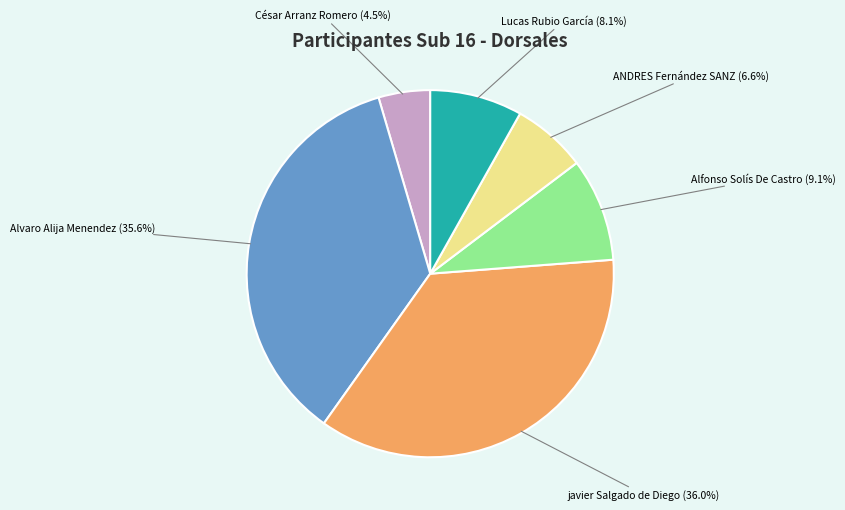

To the nearest percent, what is the average slice percentage?

17%